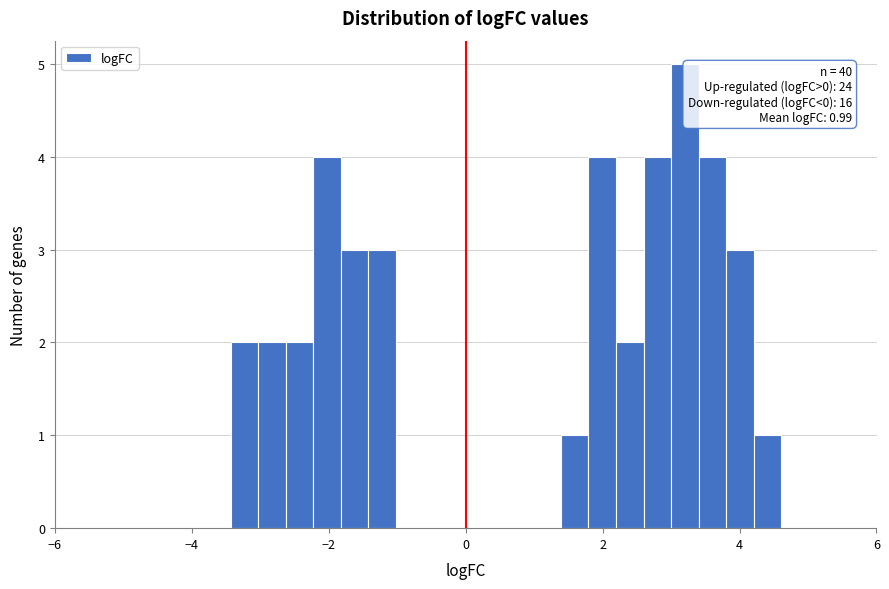

Around what value on the x-axis is the tallest bar? Give the approximate position of its centre, as read against the axis.

3.2